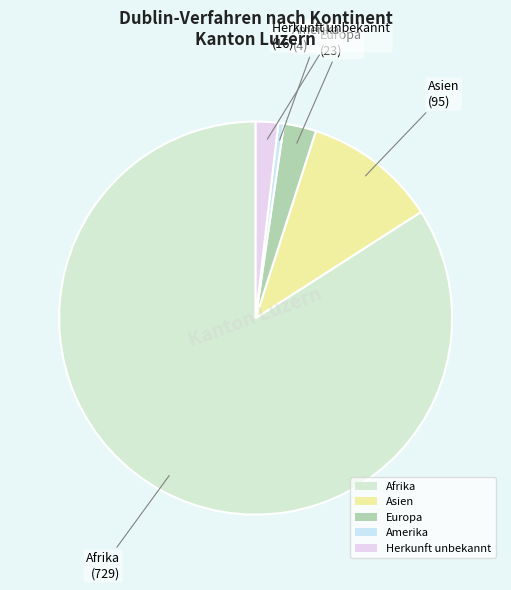

Is it true that Asien is 25% of the pie?

False